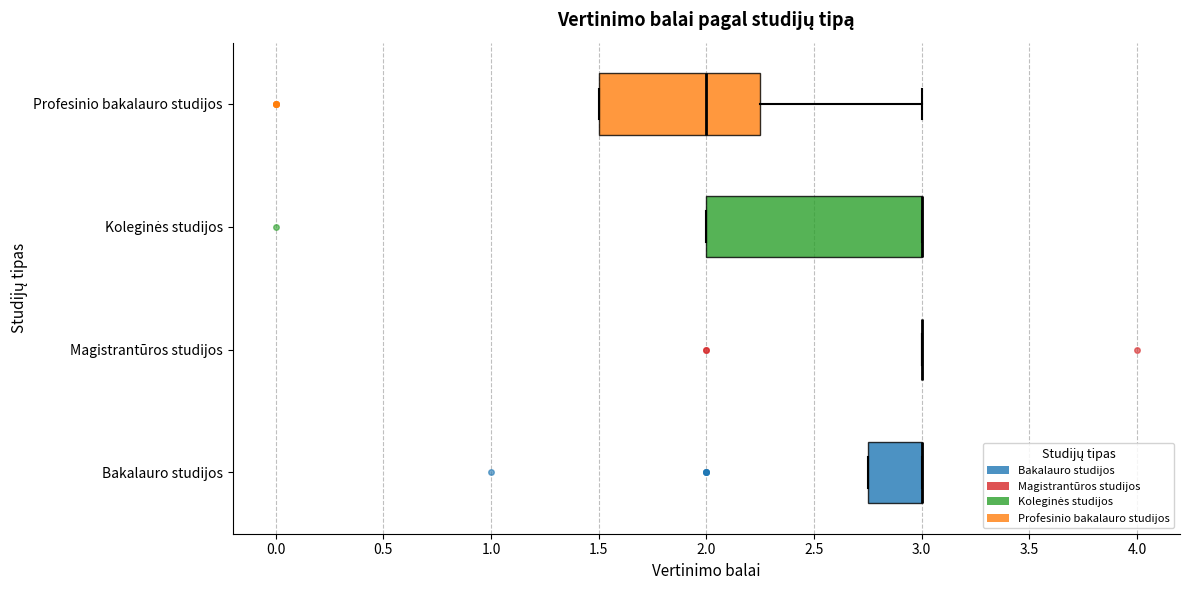

Reading bottom to top, read every box against the x-axis: the position of its median line, the range the box covers, and the ends of its whiskers. The values are not printed on the chart, so give them approximately, as read against the axis.

Bakalauro studijos: median 3.00 (drawn on the box's right edge), box 2.75 to 3.00, whiskers 2.75 to 3.00
Magistrantūros studijos: box collapsed to a line at 3.00, whiskers 3.00 to 3.00
Koleginės studijos: median 3.00 (drawn on the box's right edge), box 2.00 to 3.00, whiskers 2.00 to 3.00
Profesinio bakalauro studijos: median 2.00, box 1.50 to 2.25, whiskers 1.50 to 3.00